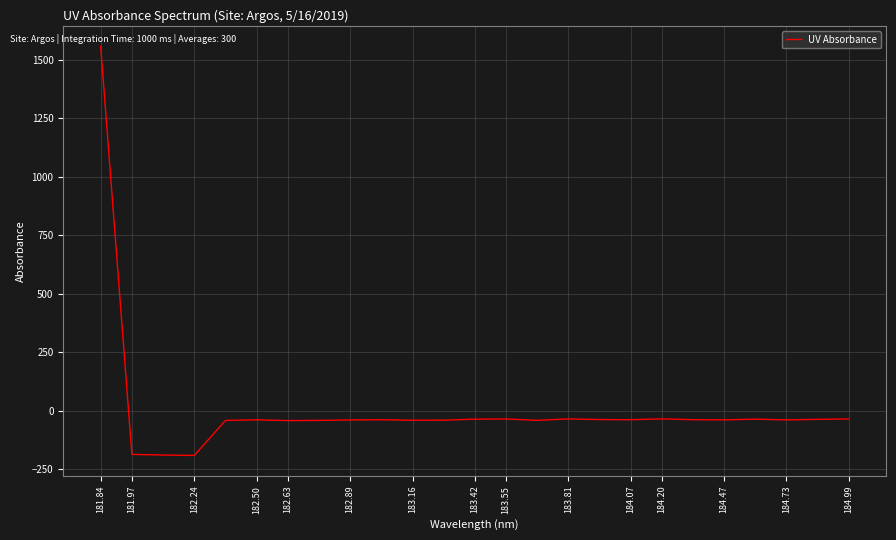

What is the minimum value shown in the chart?

-191.1